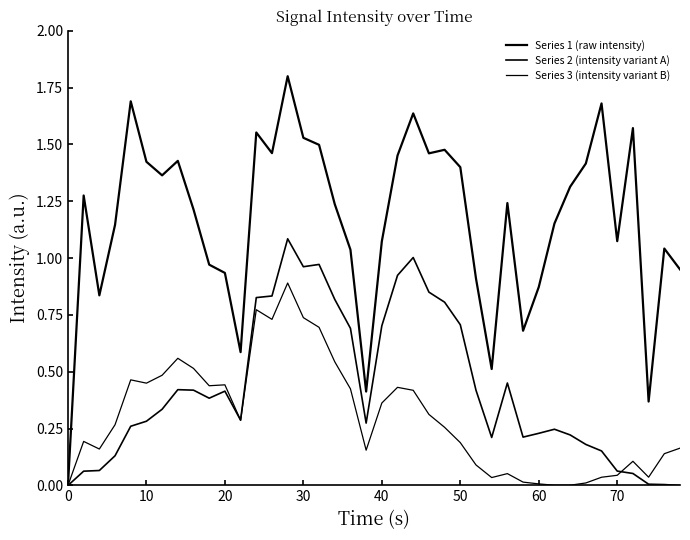

Does the chart display data point markers on the line(s)?

No